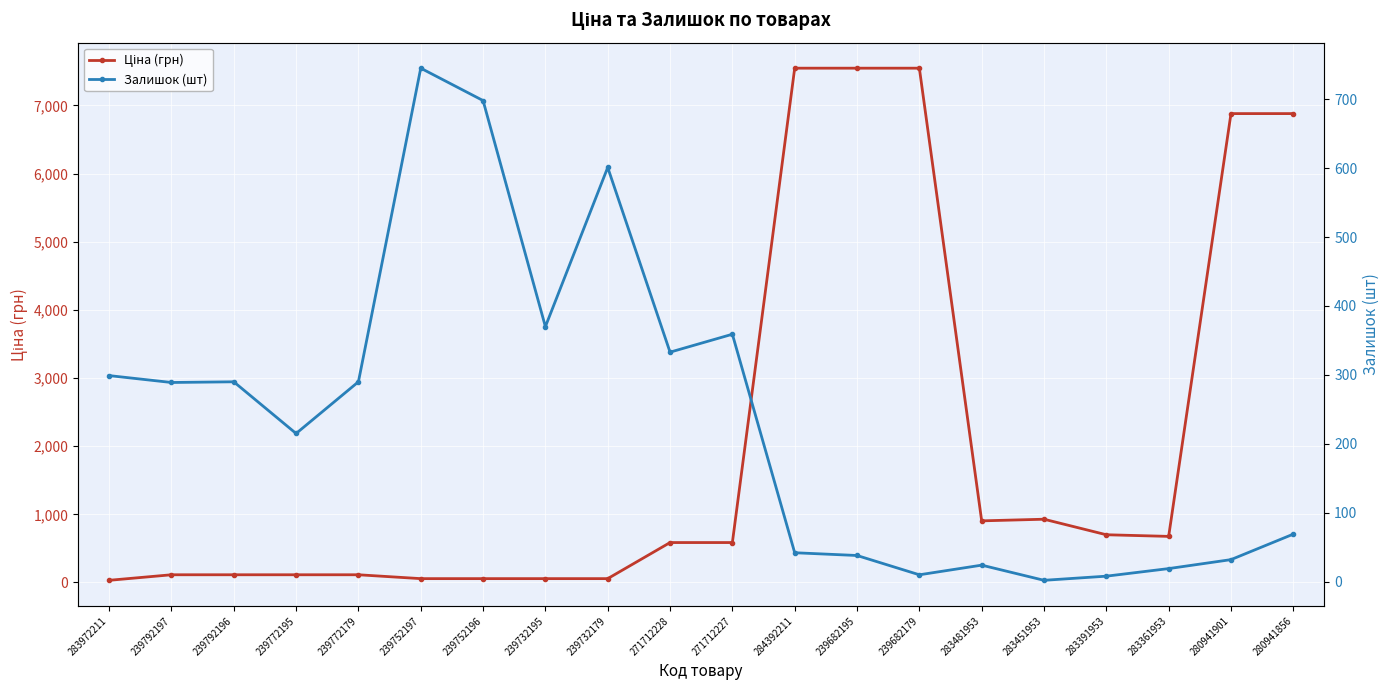

Which has a higher value, 239752197 or 239682179?

239682179